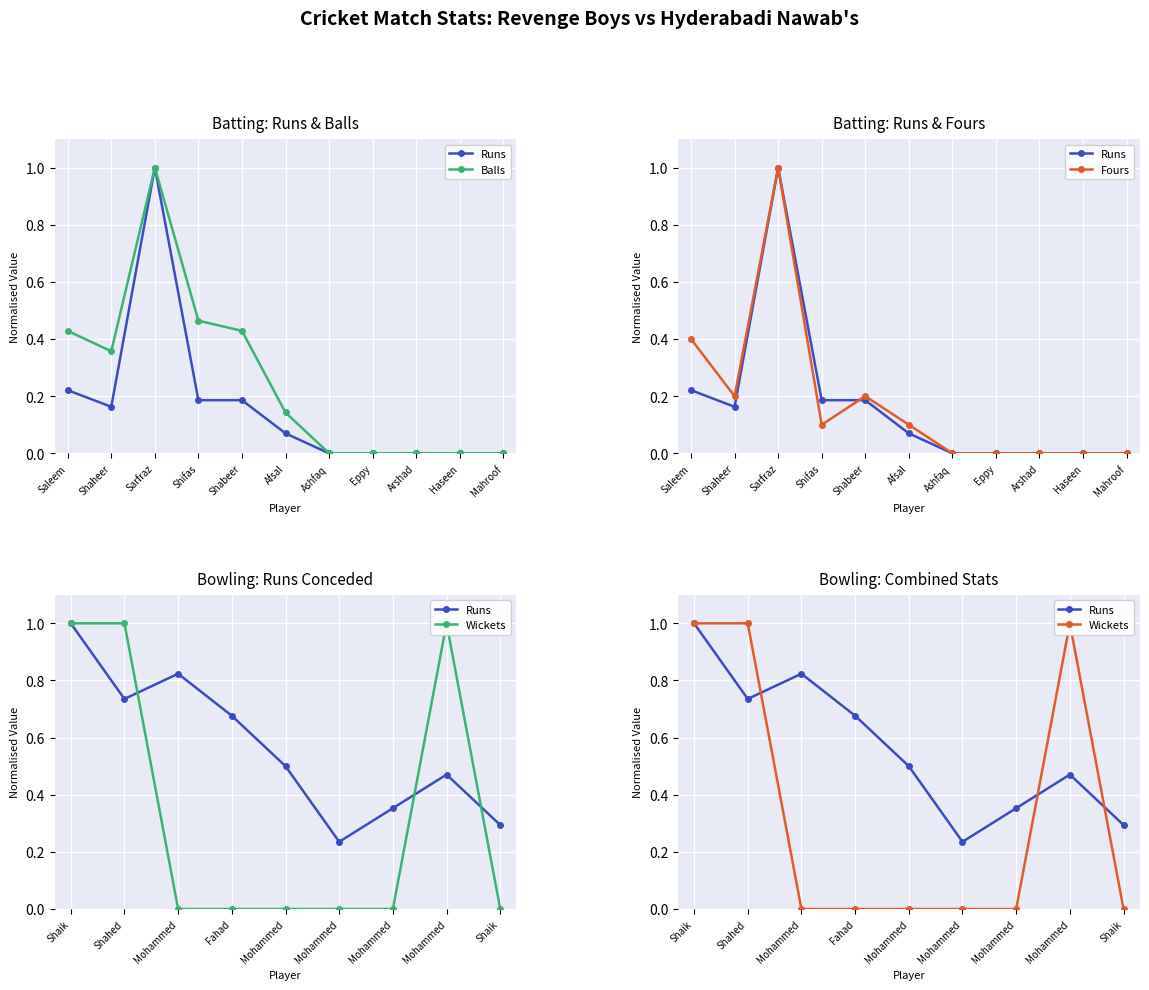

What is the average value of the Fours series?

0.2